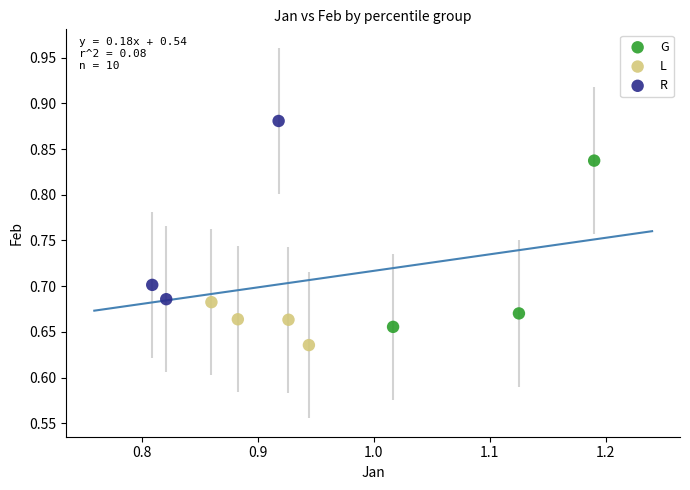

Which series reaches the minimum Y coordinate?

L